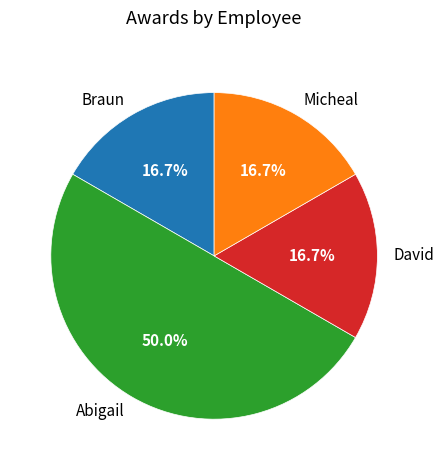

Which category has the biggest portion of the pie?

Abigail